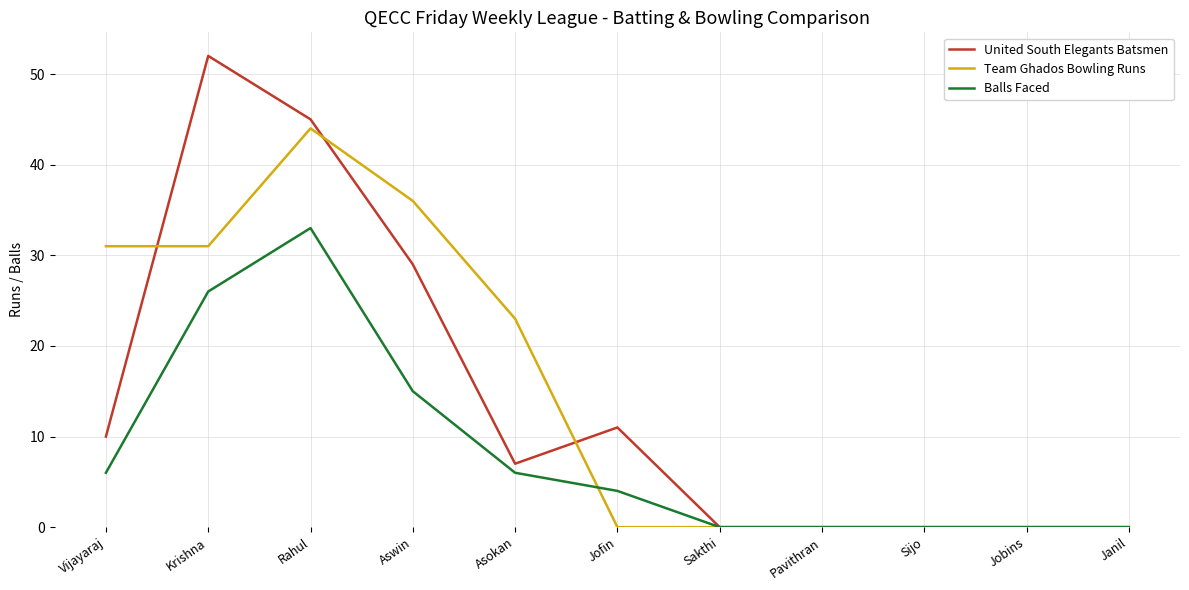

Where does the Balls Faced series first go above 4?

Vijayaraj